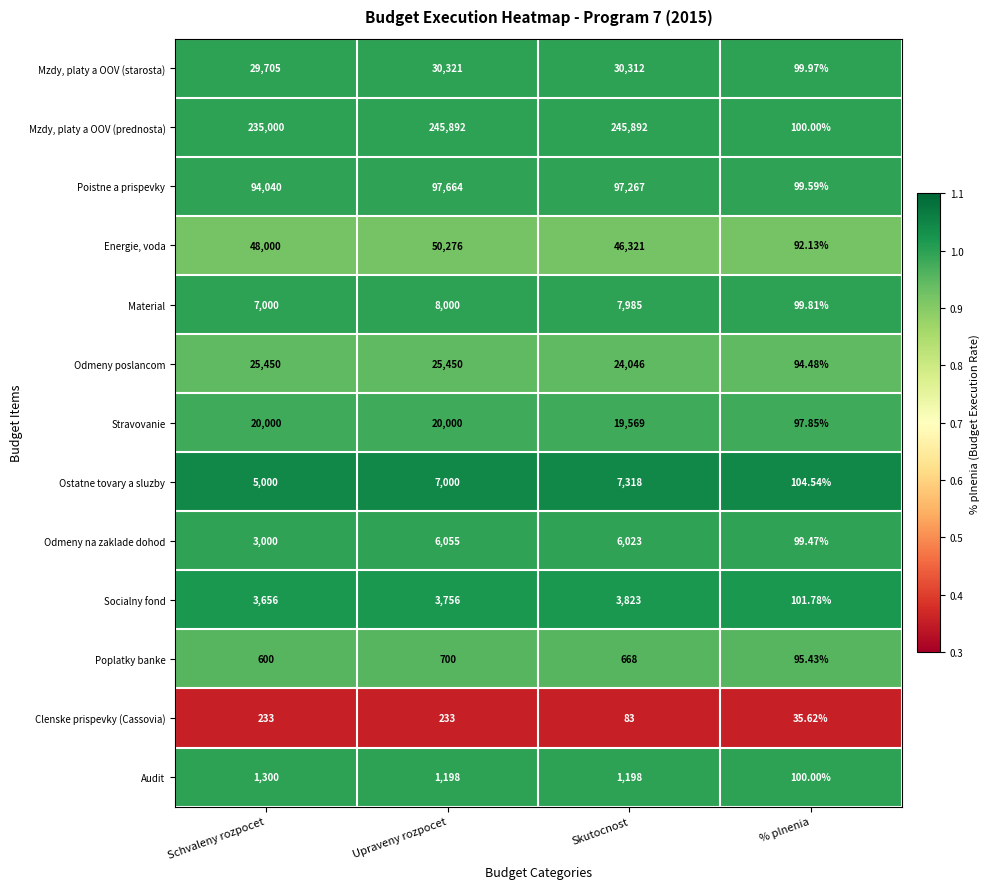

Rank the series by their maximum value, from highest to lowest.

Mzdy, platy a OOV (prednosta), Poistne a prispevky, Energie, voda, Mzdy, platy a OOV (starosta), Odmeny poslancom, Stravovanie, Material, Ostatne tovary a sluzby, Odmeny na zaklade dohod, Socialny fond, Audit, Poplatky banke, Clenske prispevky (Cassovia)